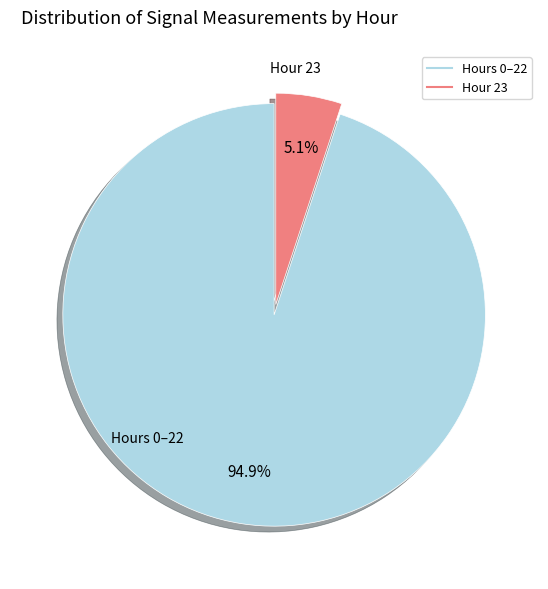

Is there a majority slice in this chart?

Yes